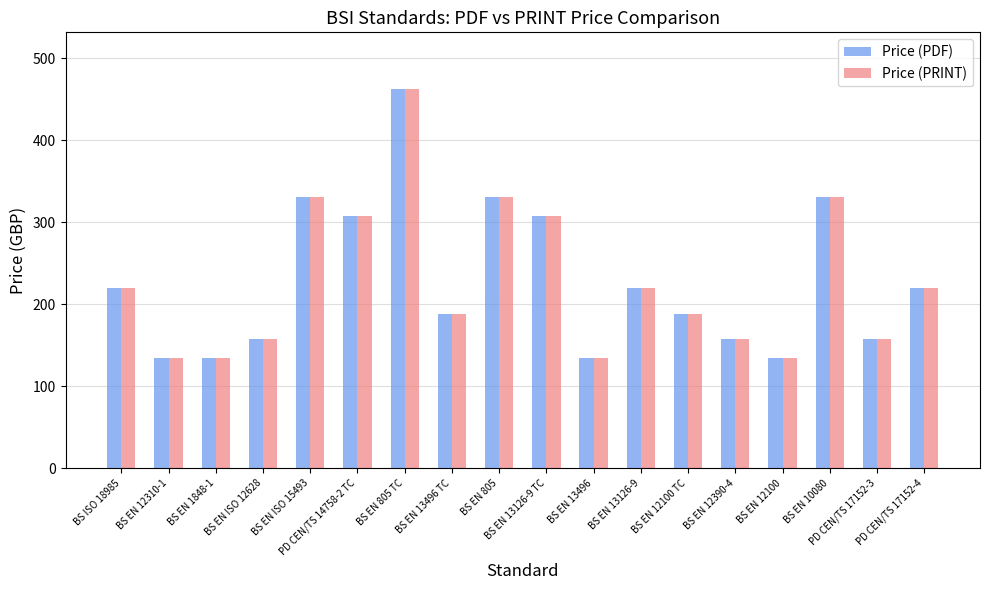

What is the minimum value for Price (PDF)?

134